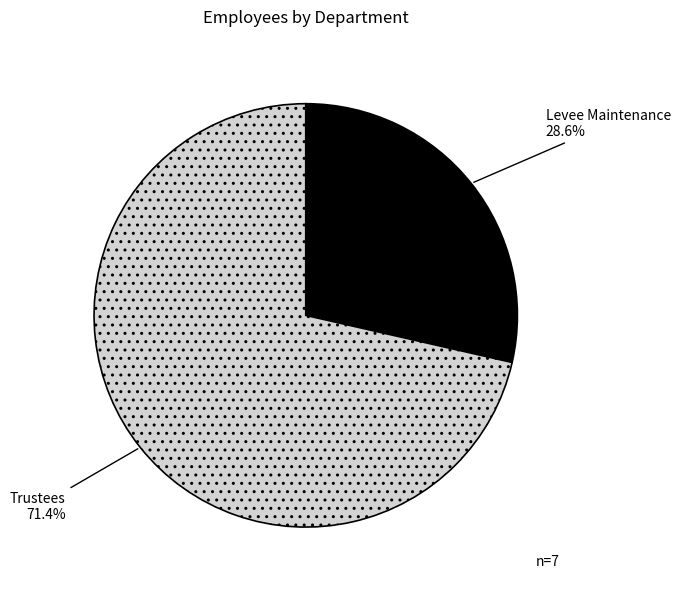

What percentage is the Levee Maintenance slice, to the nearest percent?

29%